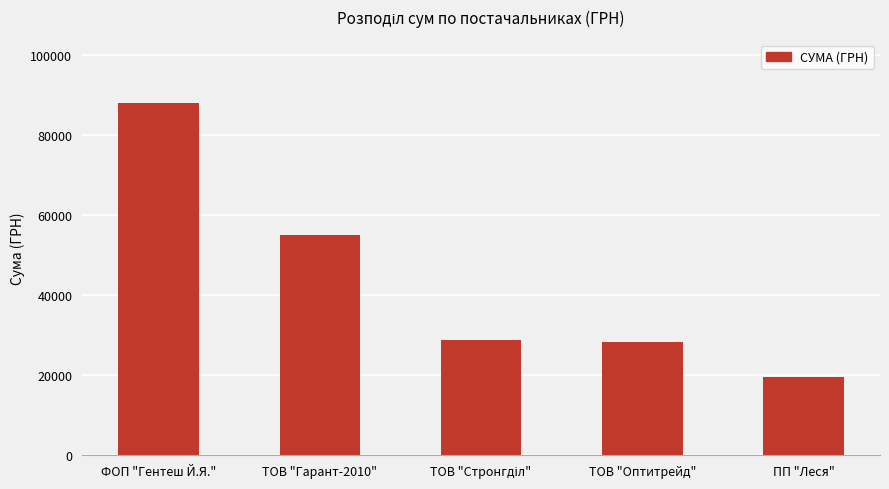

What is the change in value from ТОВ "Оптитрейд" to ПП "Леся"?

-8817.7